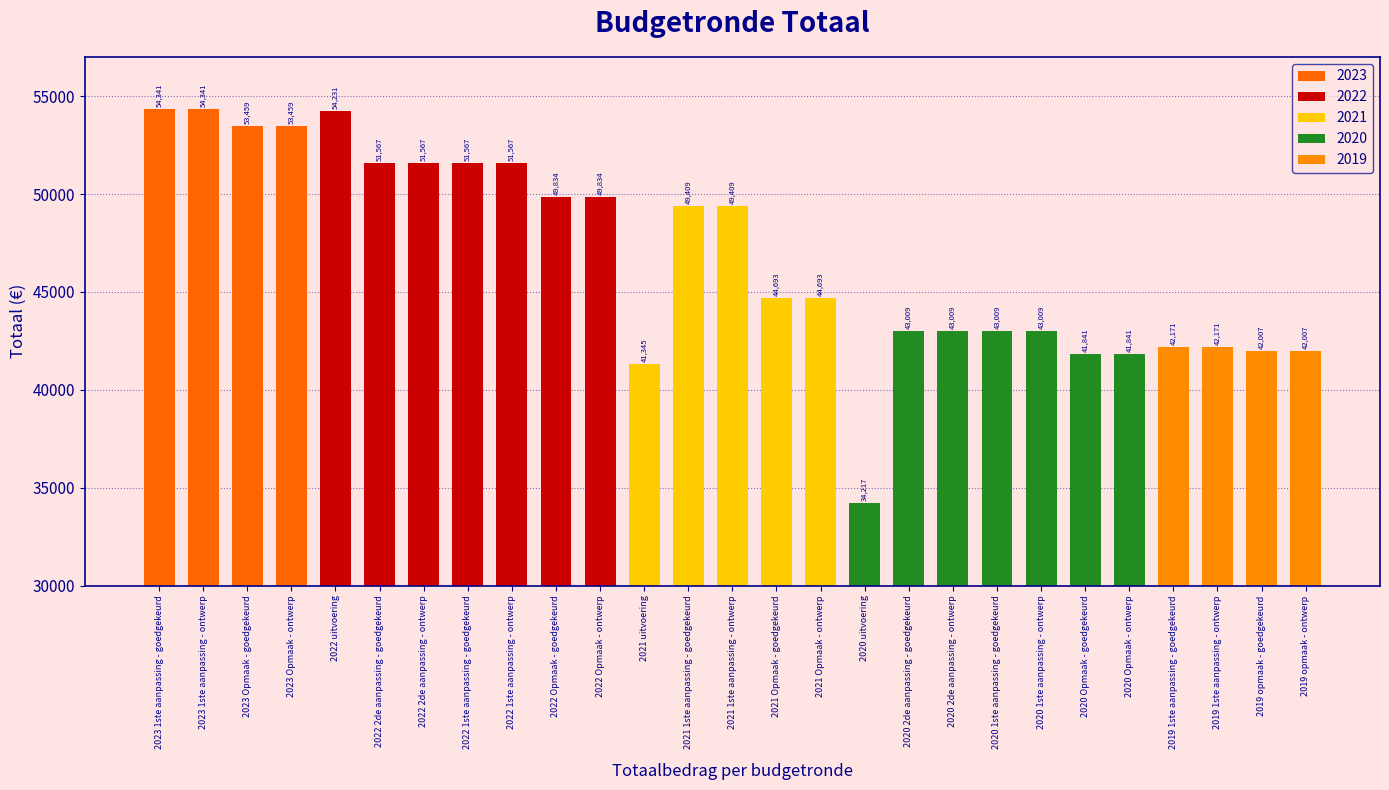

At which label does the data first exceed 44693?

2023 1ste aanpassing - goedgekeurd